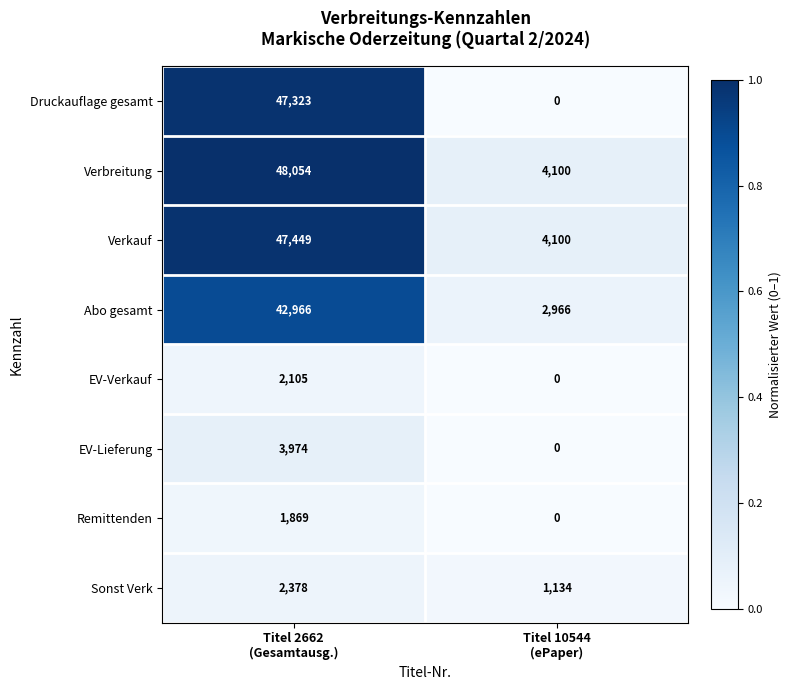

Which series has the largest range (max minus min)?

Druckauflage gesamt